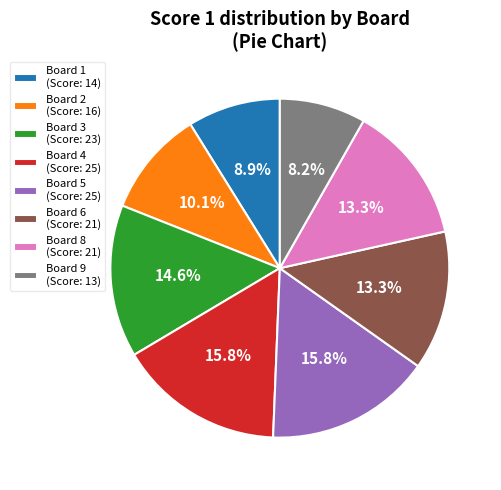

Which slice is the smallest?

Board 9 (Score: 13)